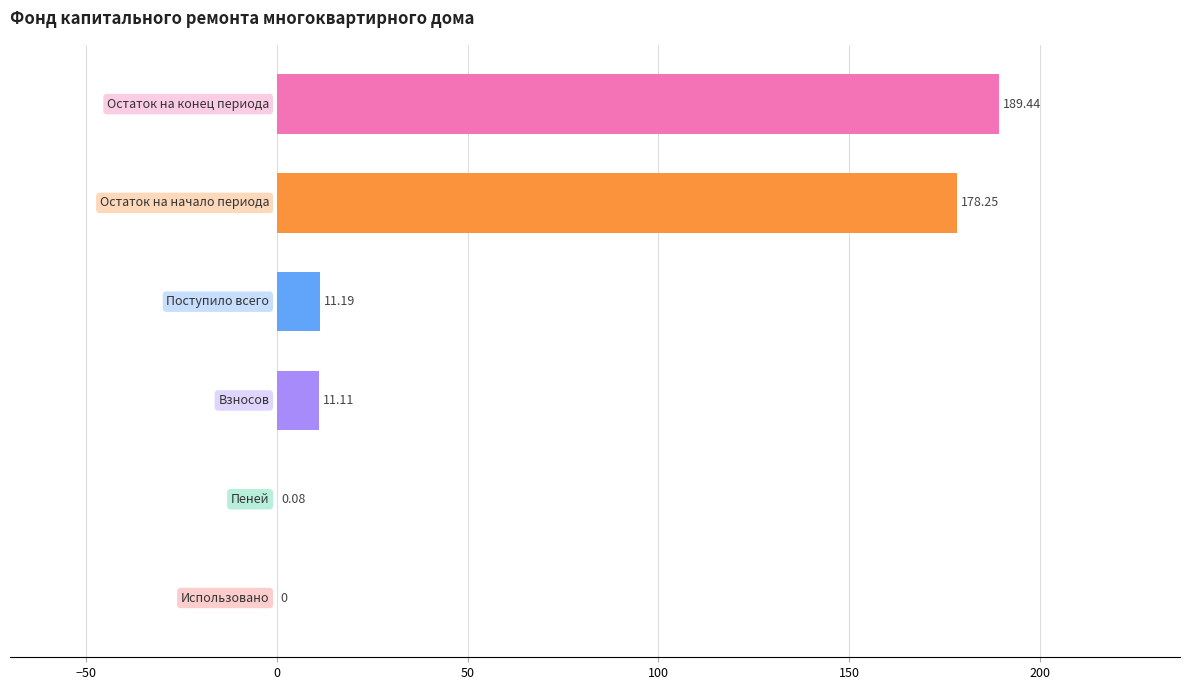

What is the sum of all values?

390.1